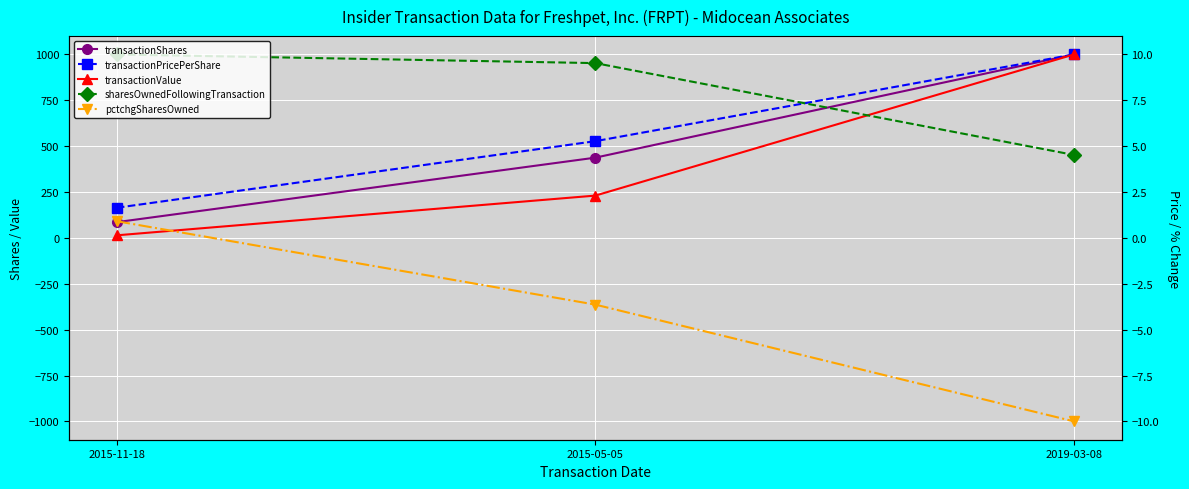

What is the difference between the pctchgSharesOwned values at 2015-11-18 and 2019-03-08?

1090.9